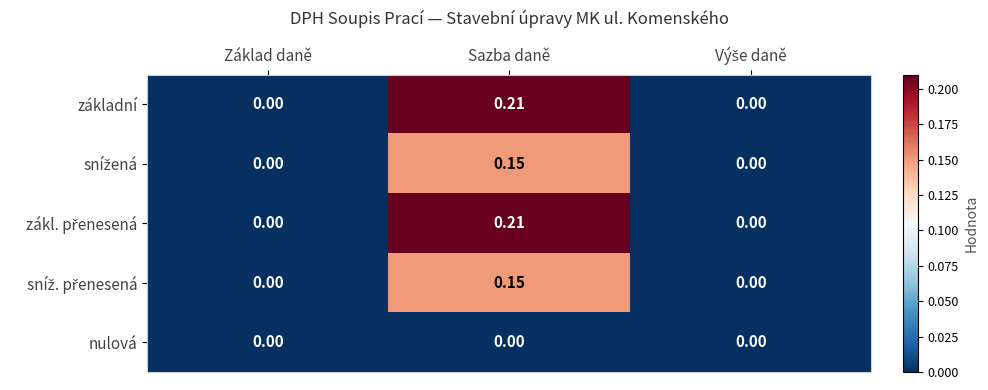

At which category is the sum across all series the highest?

Sazba daně